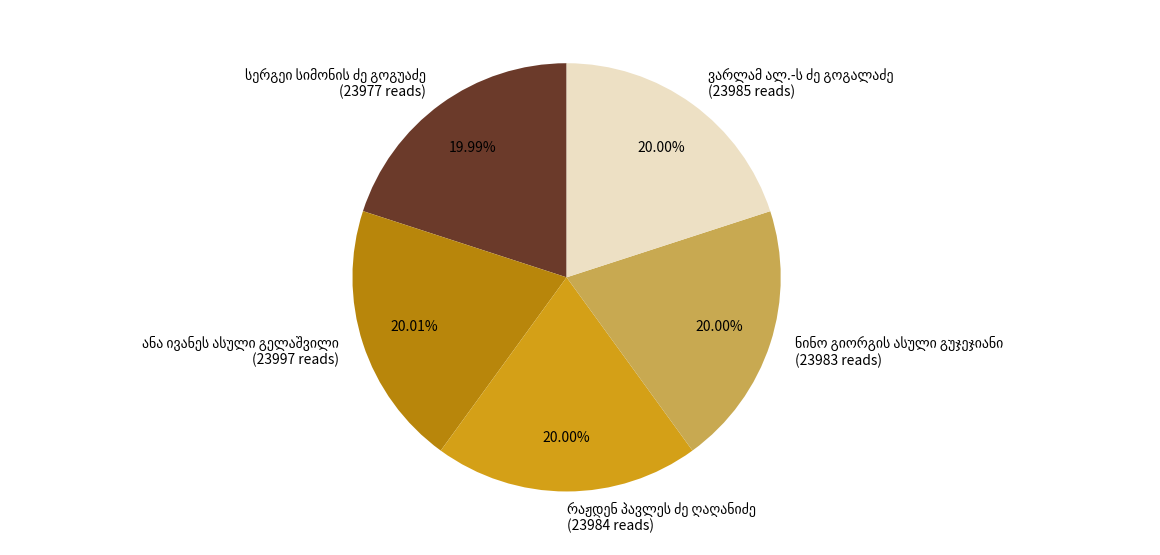

To the nearest percent, what is the average slice percentage?

20%